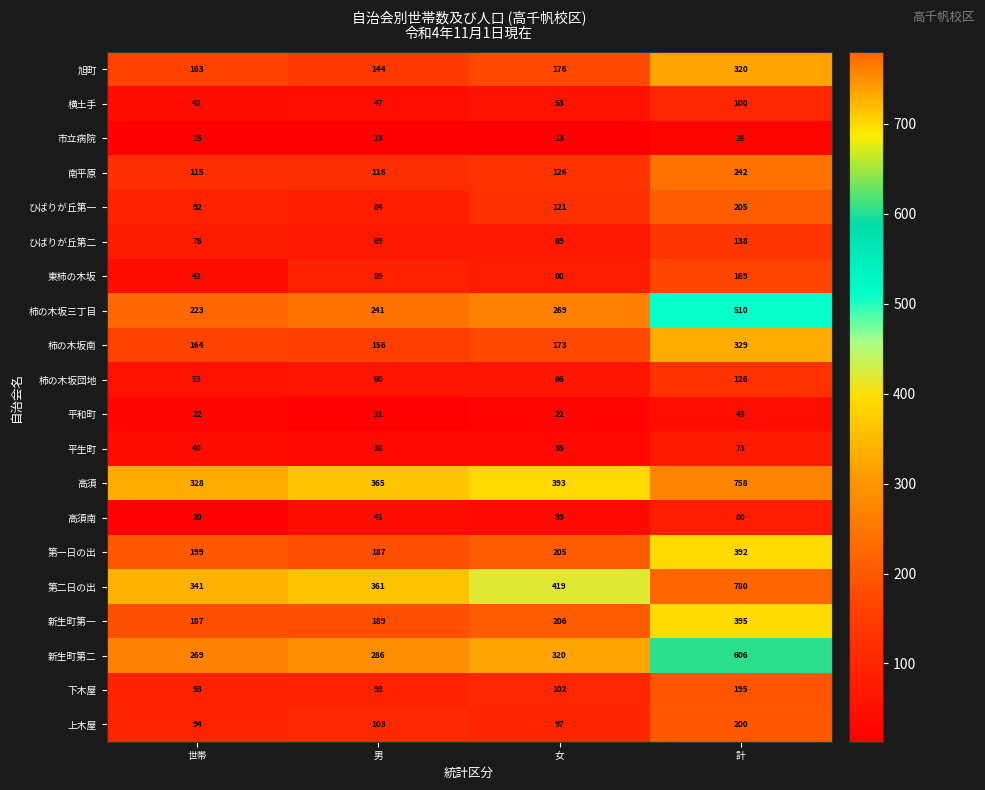

Between 男 and 女, which series saw the biggest shift?

第二日の出